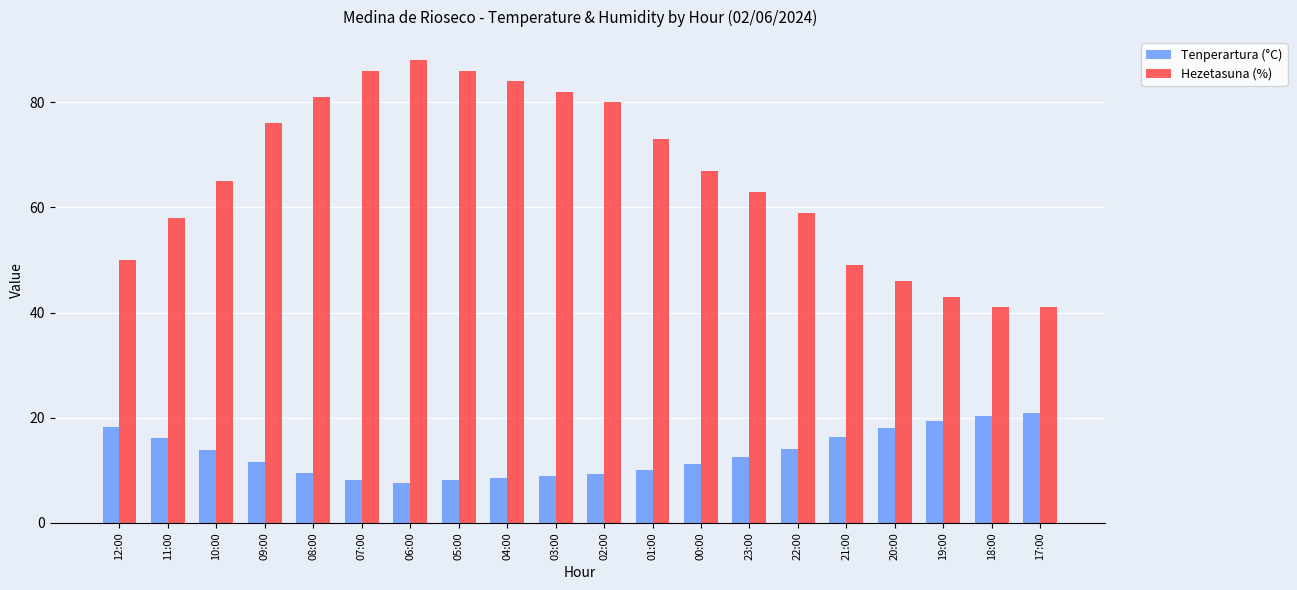

Which label corresponds to the largest value in the chart?

06:00